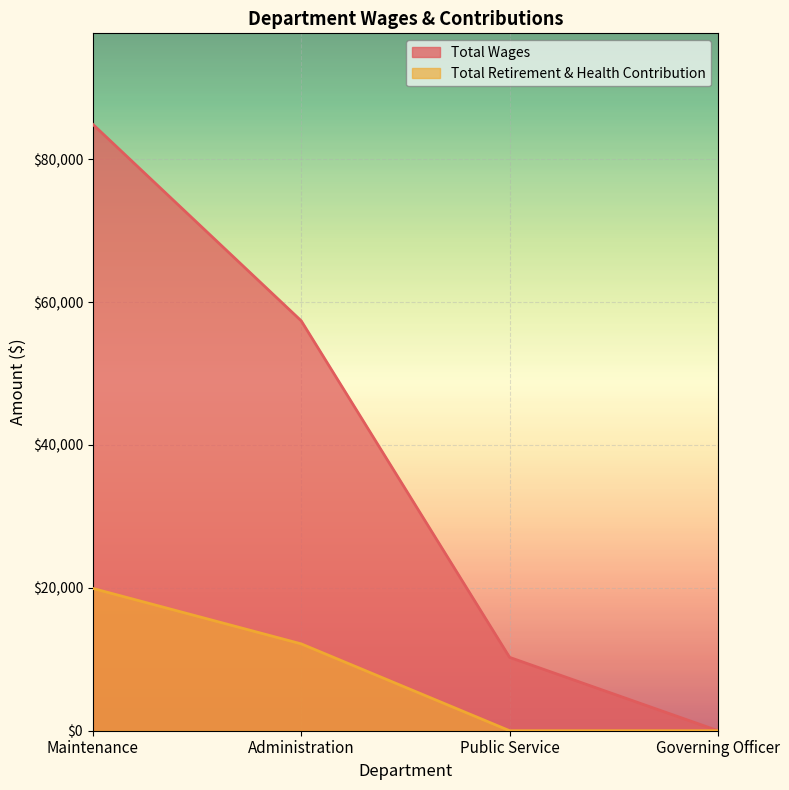

How many Total Wages values are between 10270 and 84891?

3